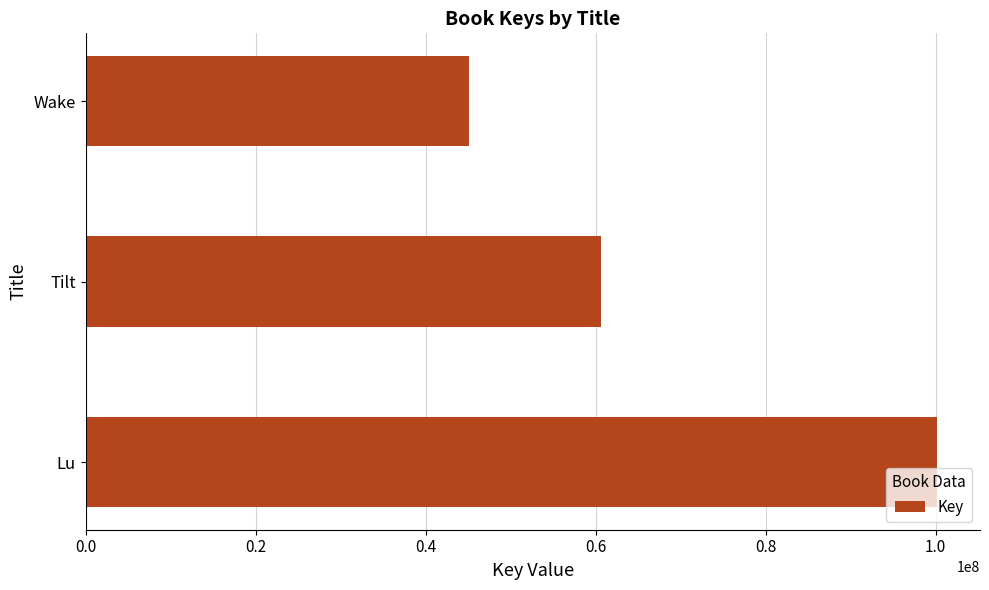

What is the greatest value displayed?

100216827